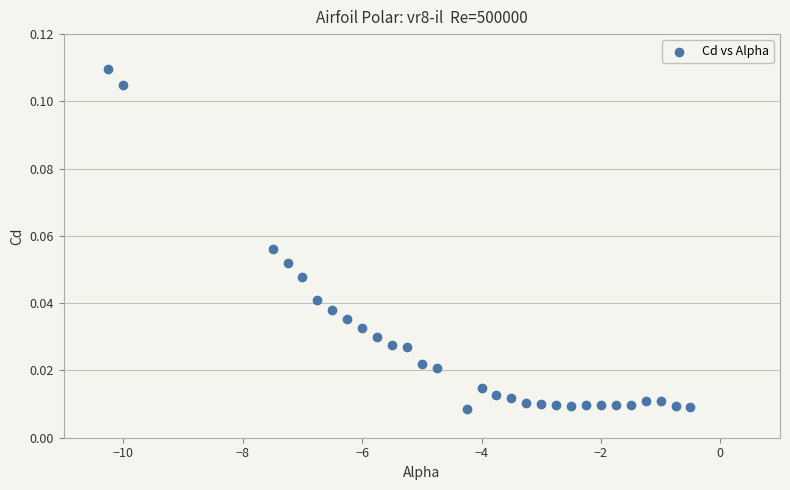

What is the range of X values (max minus min)?

9.8